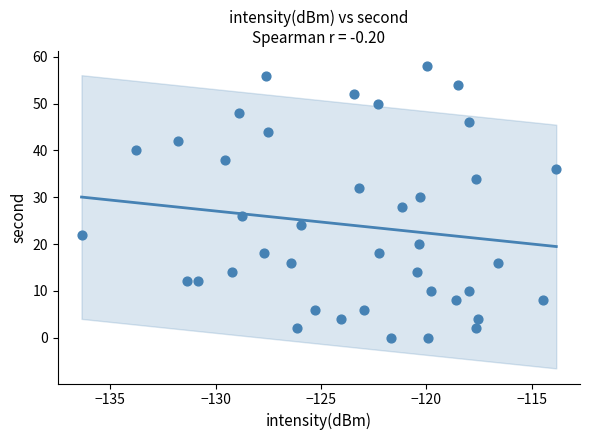

What is the range of Y values (max minus min)?

58